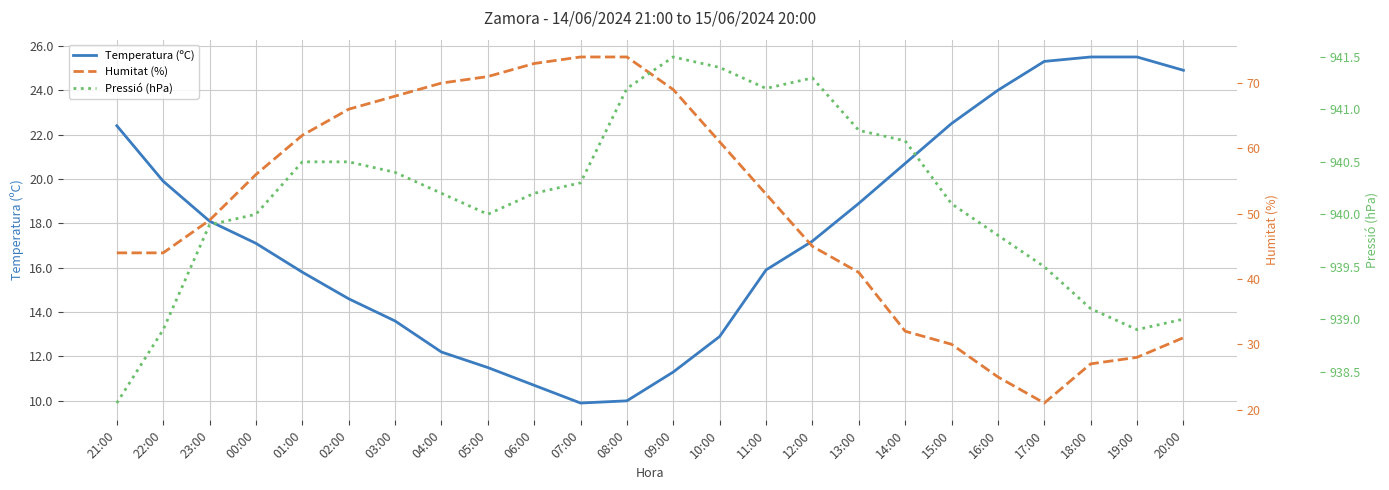

What is the sum of all Humitat (%) values?

1214.0